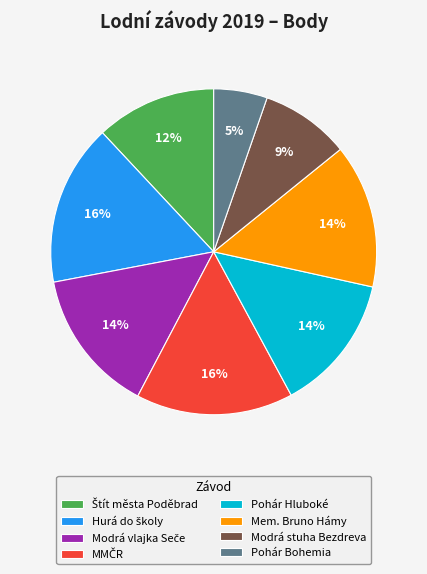

Do Pohár Bohemia and Modrá stuha Bezdreva together represent more than half of the pie?

No